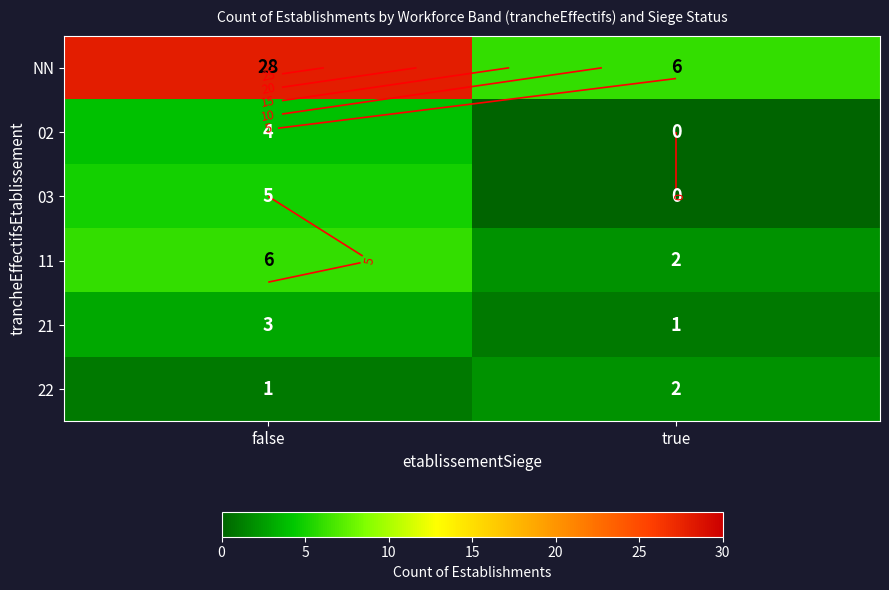

At which label is 03 closest to 2?

true